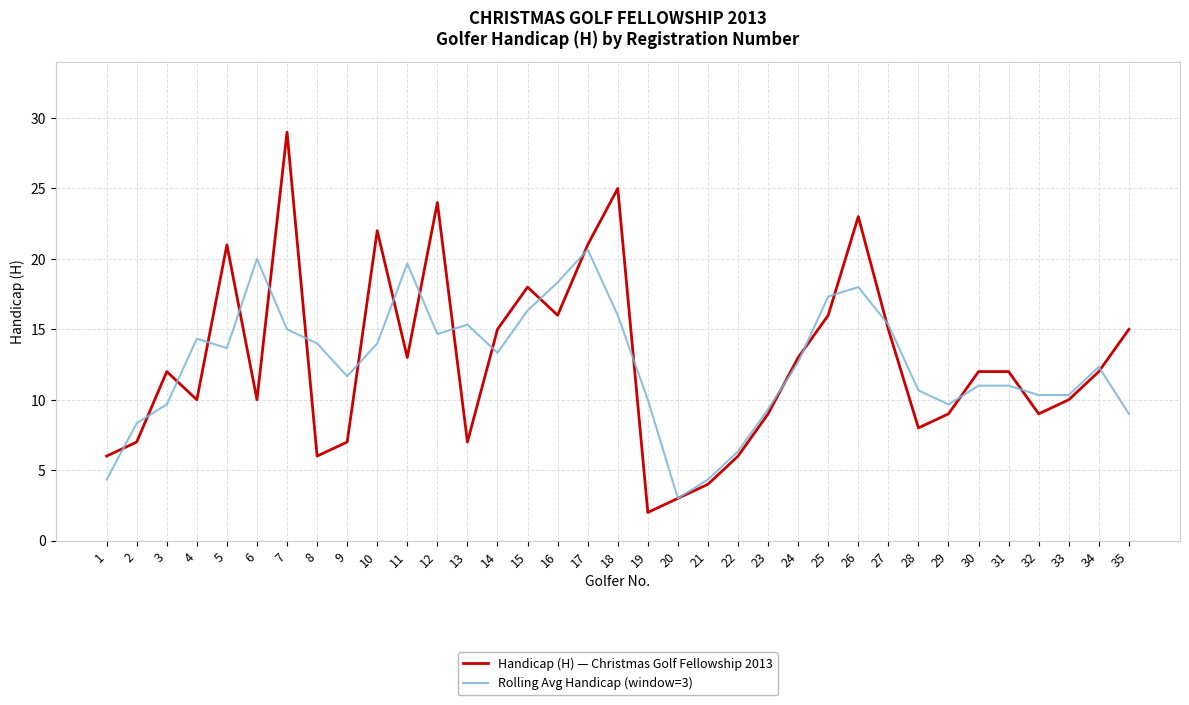

What is the difference between the maximum and second lowest values in the Rolling Avg Handicap (window=3) series?

16.3